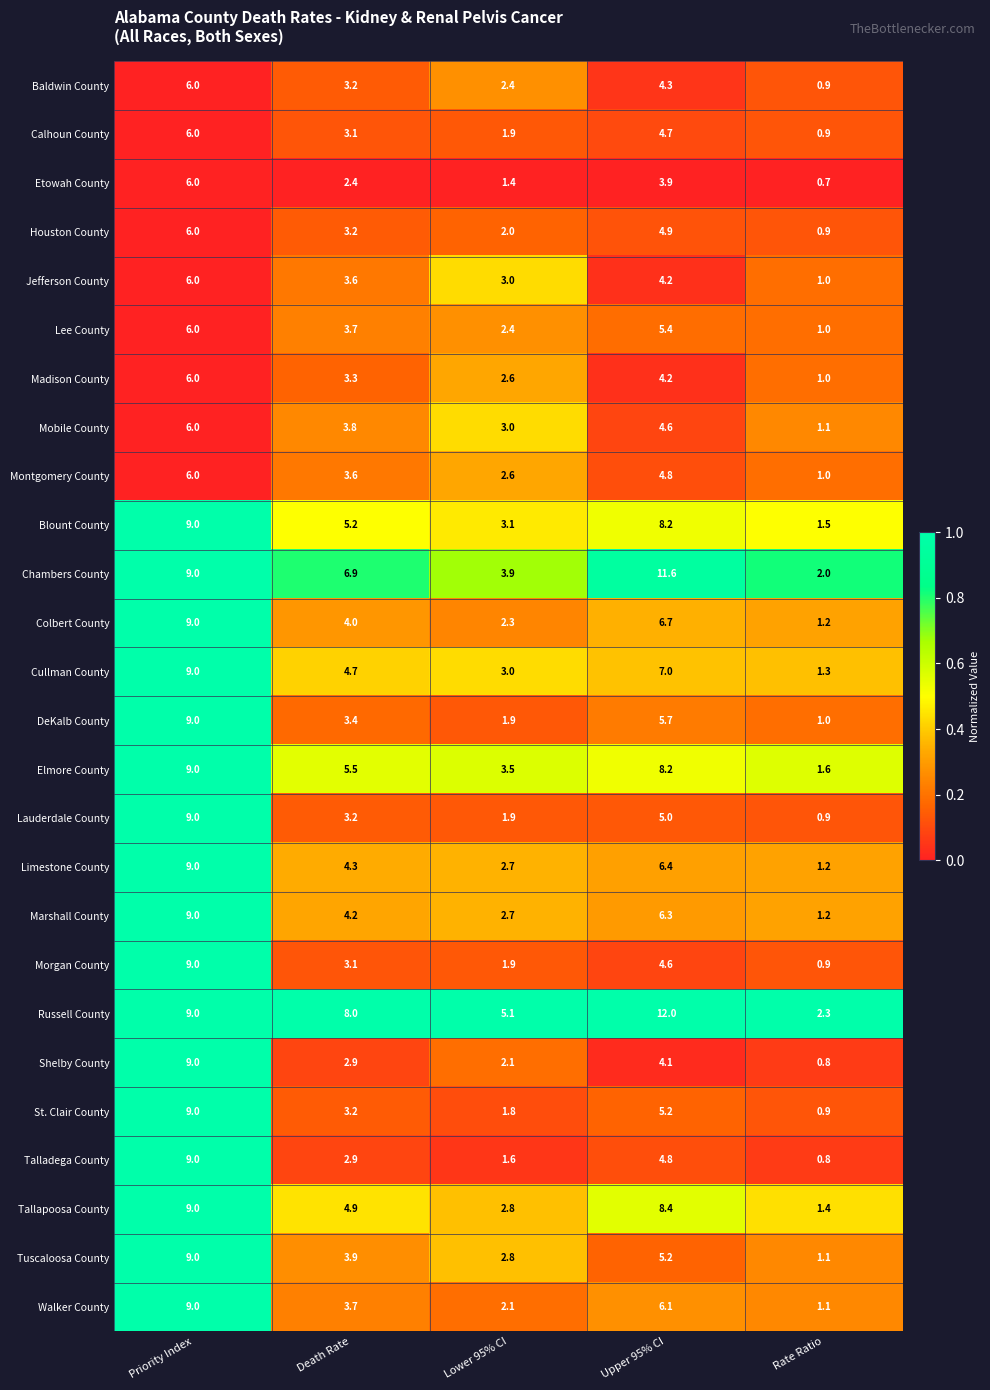

Which series changed the most between Lower 95% CI and Upper 95% CI?

Chambers County